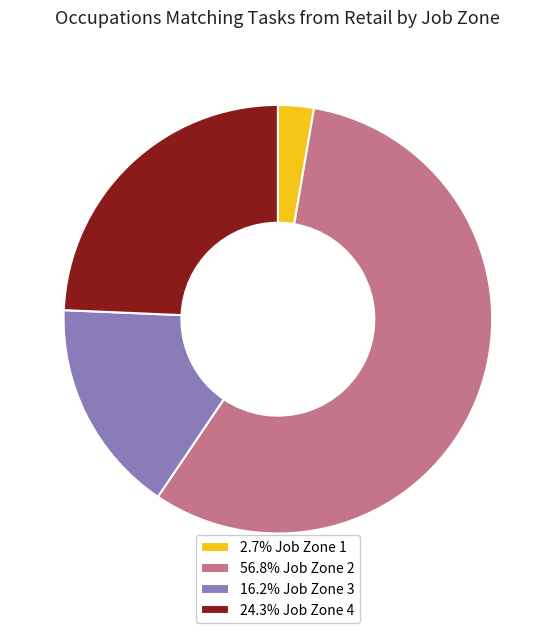

What is the ratio of the value at 24.3% Job Zone 4 to the value at 2.7% Job Zone 1?

9.0